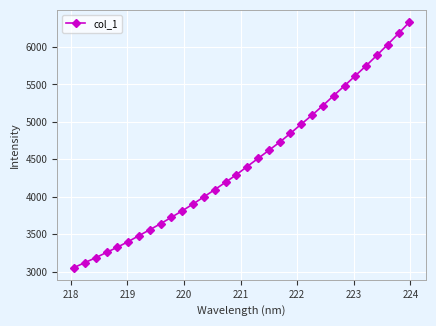

What is the difference between the maximum and minimum values?

3278.2